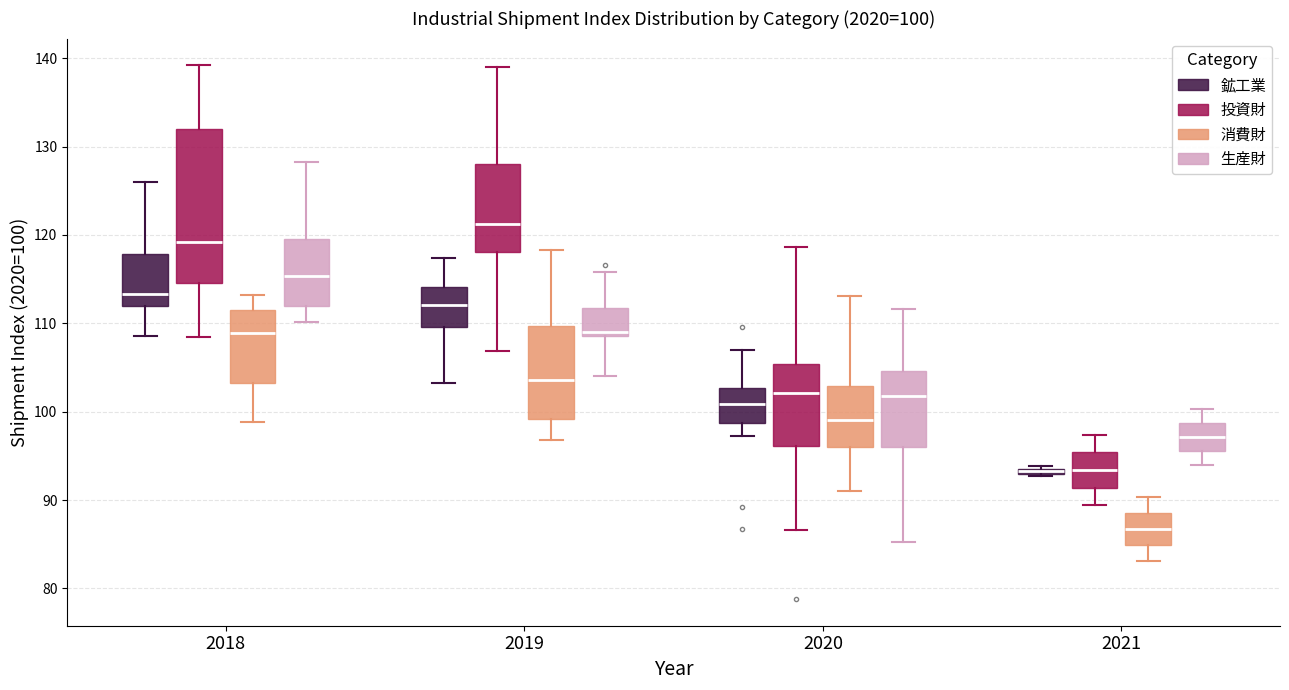

Which box is the tallest, from its lower edge to its upper edge?

2018 (投資財)